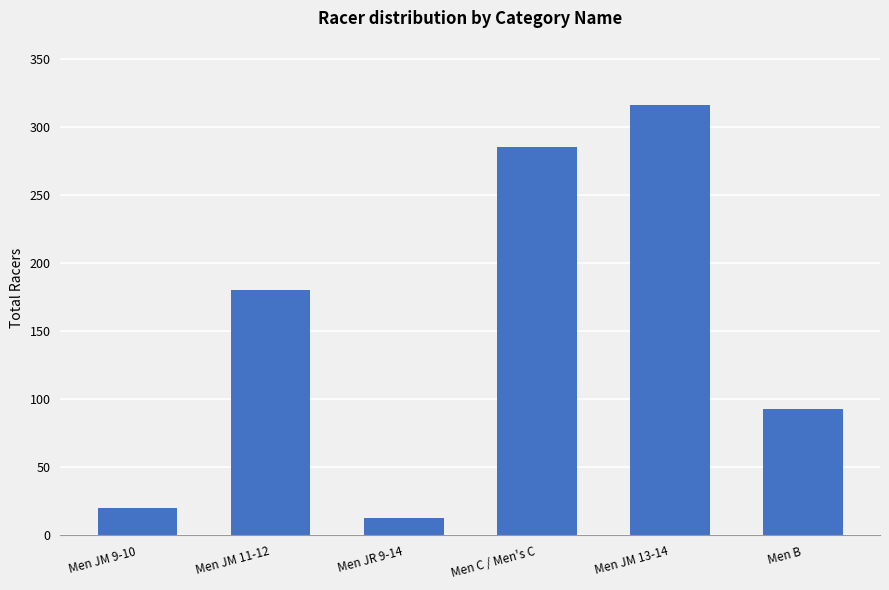

At which label is the value closest to 164?

Men JM 11-12